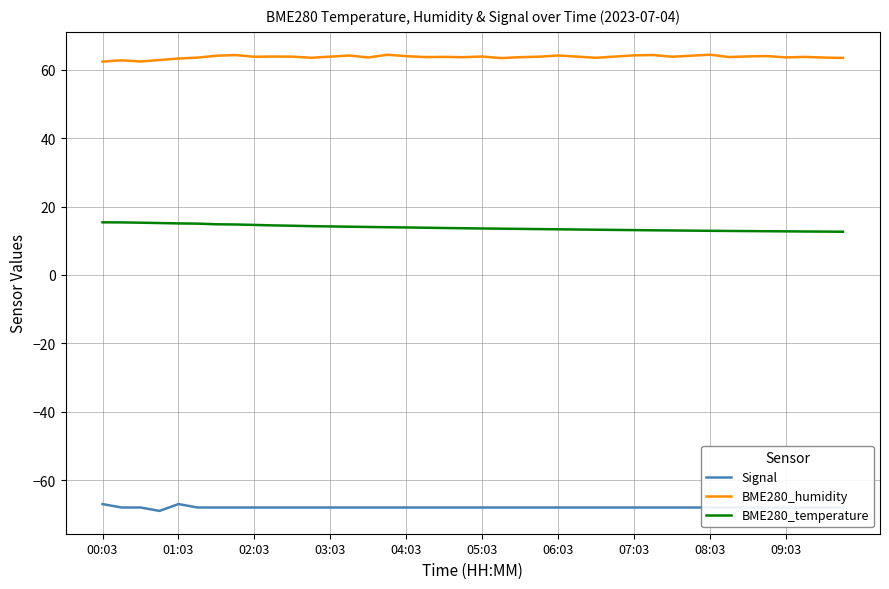

True or false: BME280_temperature and BME280_humidity cross at least once.

False